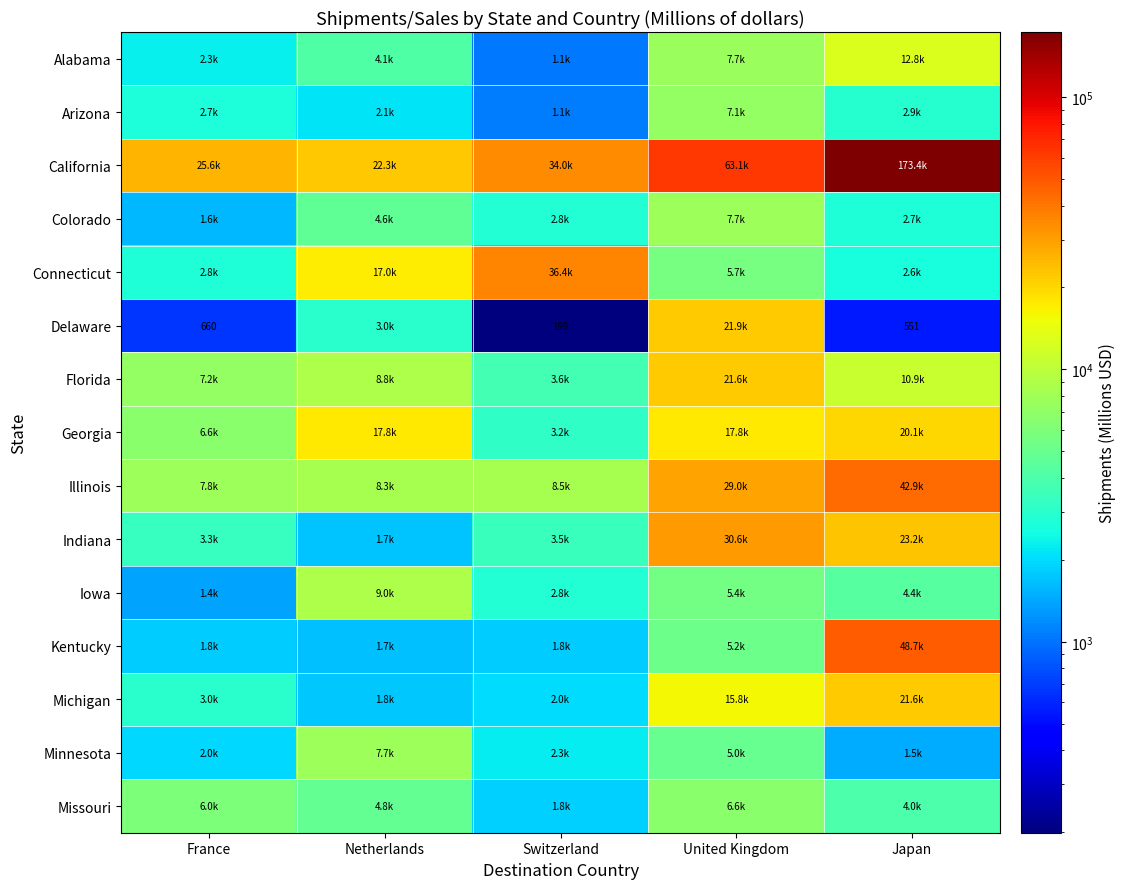

What is the difference between the maximum and minimum values in the Indiana series?

28824